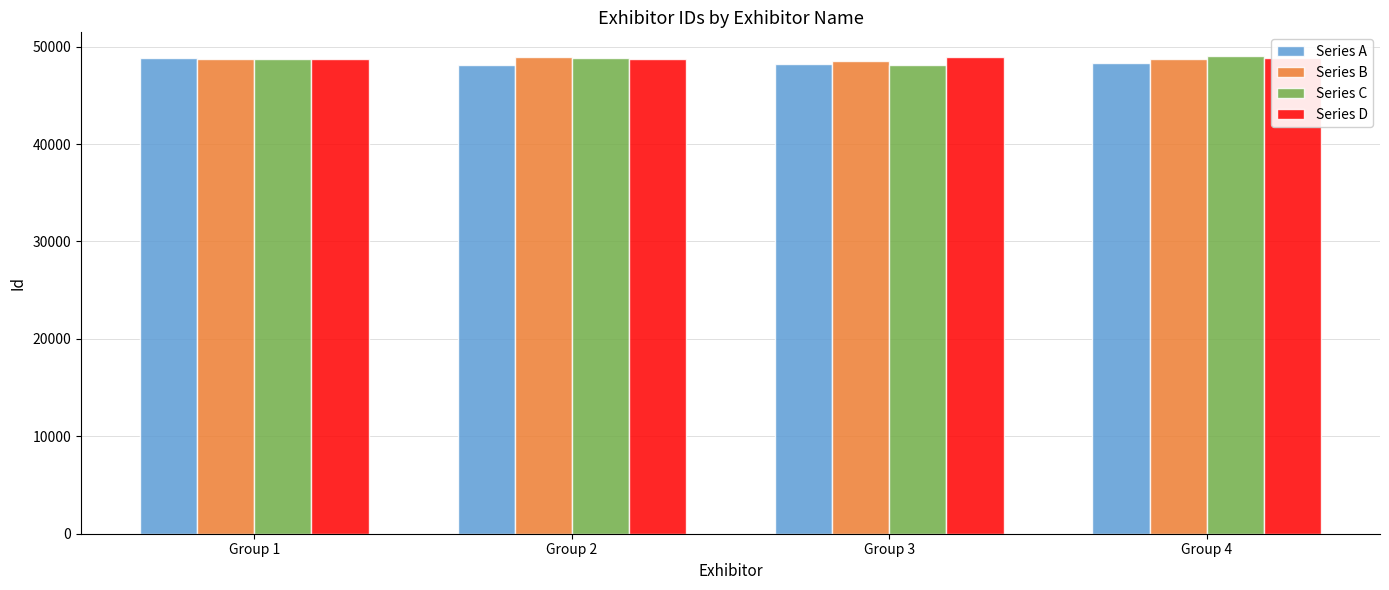

What is the value of the Series A bar at the 4th from the left?

48279